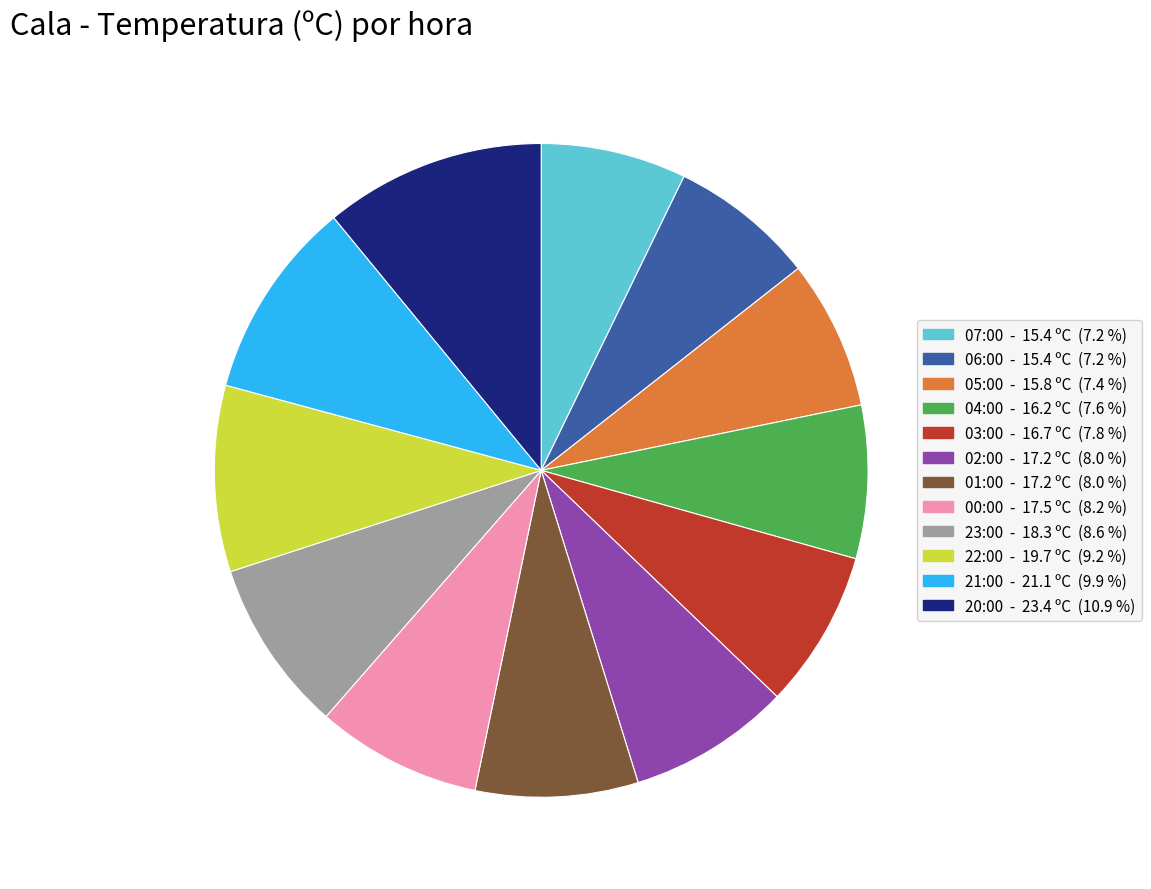

What is the largest slice in the pie chart?

20:00